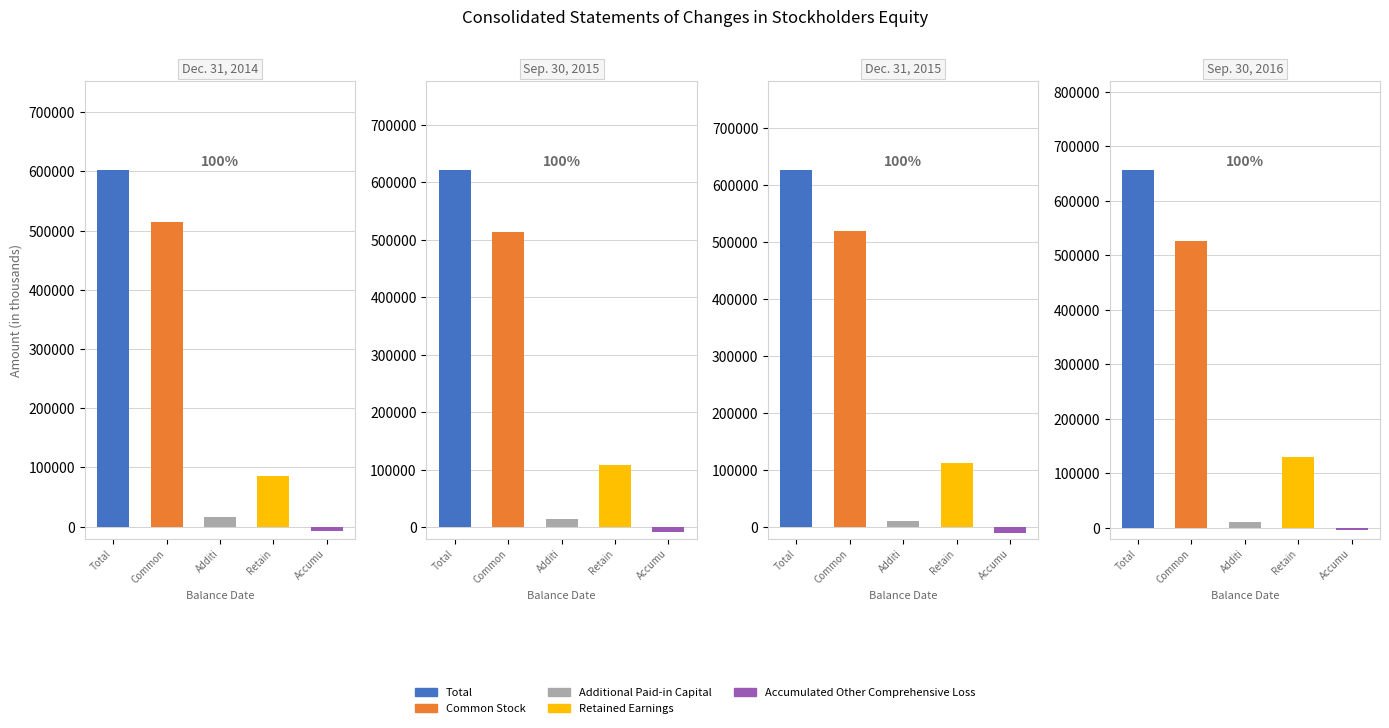

True or false: Total has a value of 625521 at Dec. 31, 2015.

True